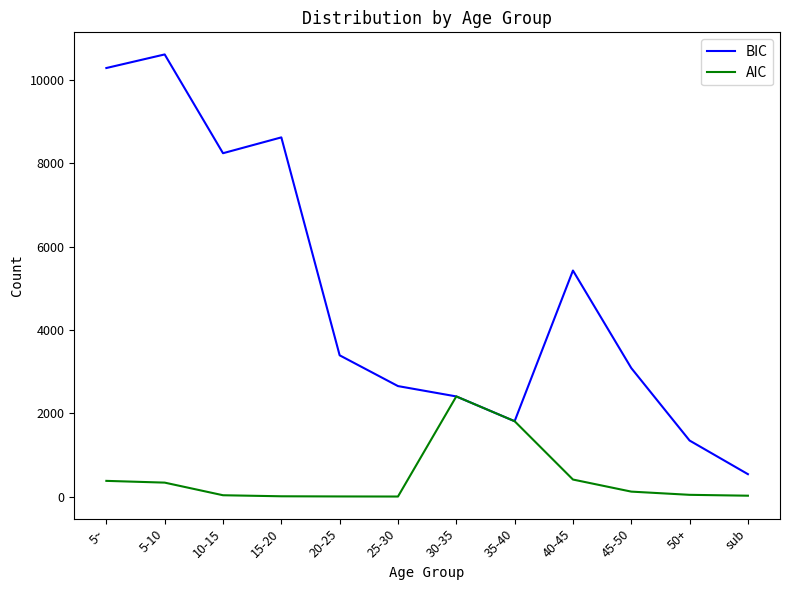

List the series in order of their overall mean, highest first.

BIC, AIC